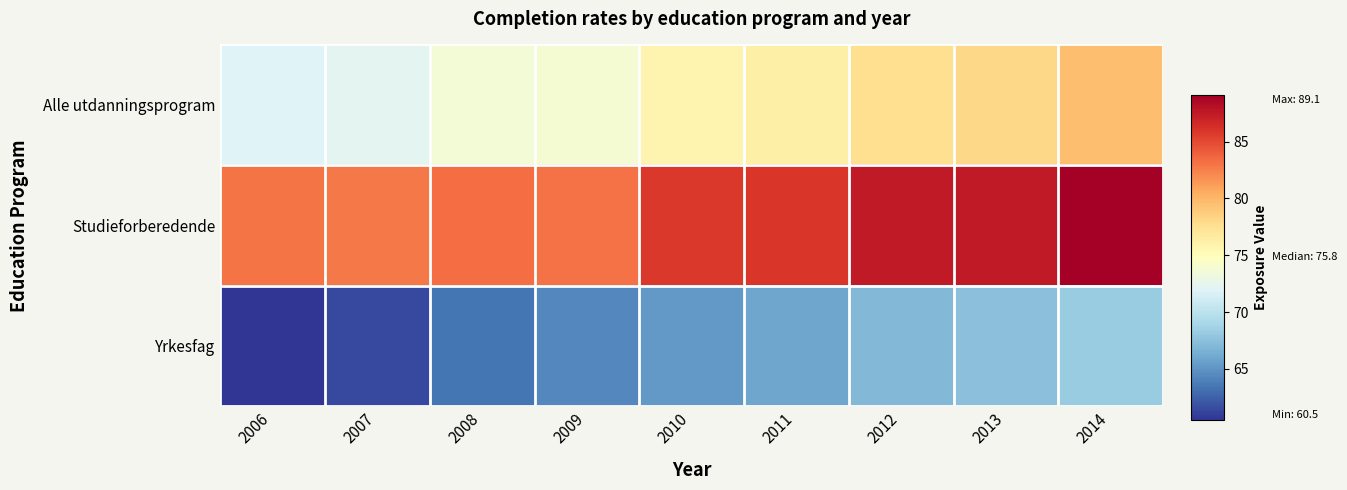

Reading right to left, what are all the values shown in this chart?

Alle utdanningsprogram: 2014=79.5	2013=78.1	2012=77.6	2011=76.2	2010=75.8	2009=73.9	2008=73.6	2007=72.3	2006=72.0
Studieforberedende: 2014=89.1	2013=87.5	2012=87.5	2011=85.9	2010=85.8	2009=83.1	2008=83.4	2007=82.8	2006=83.0
Yrkesfag: 2014=68.3	2013=67.5	2012=67.0	2011=65.9	2010=65.3	2009=64.4	2008=63.5	2007=61.5	2006=60.5